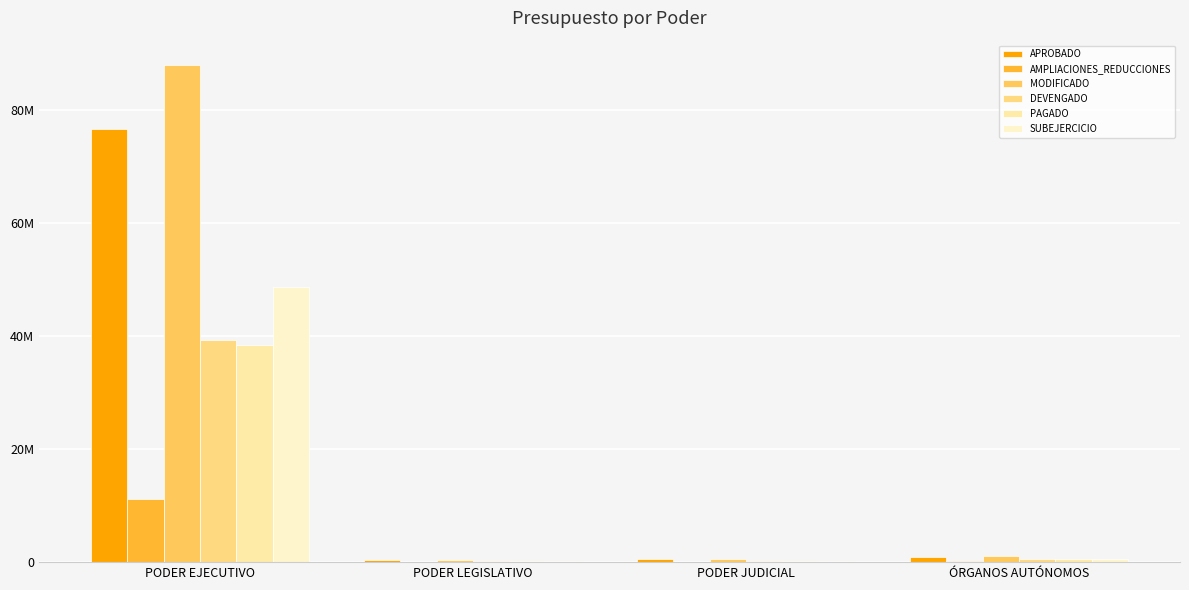

Are the bars horizontal?

No